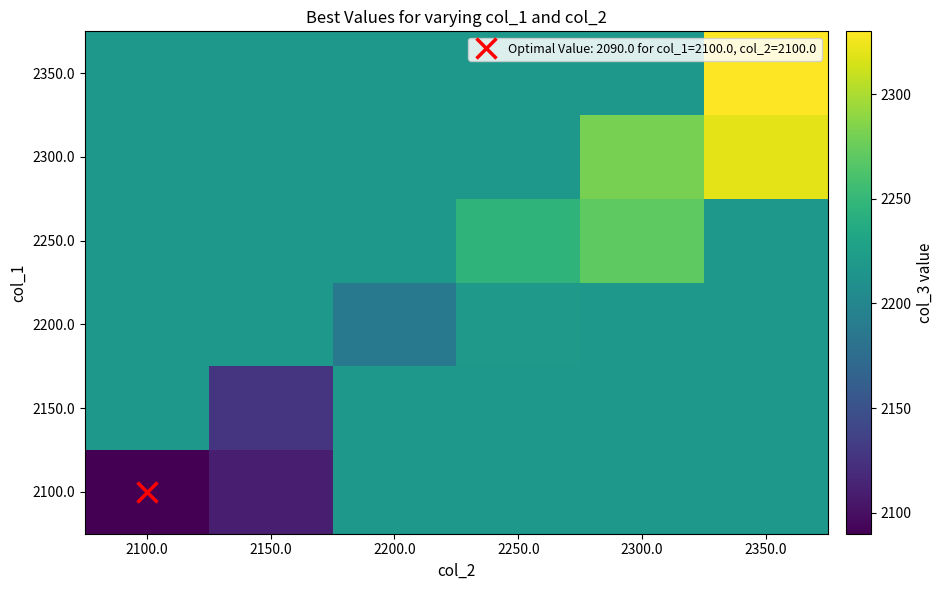

Count the number of data series in this chart.

6